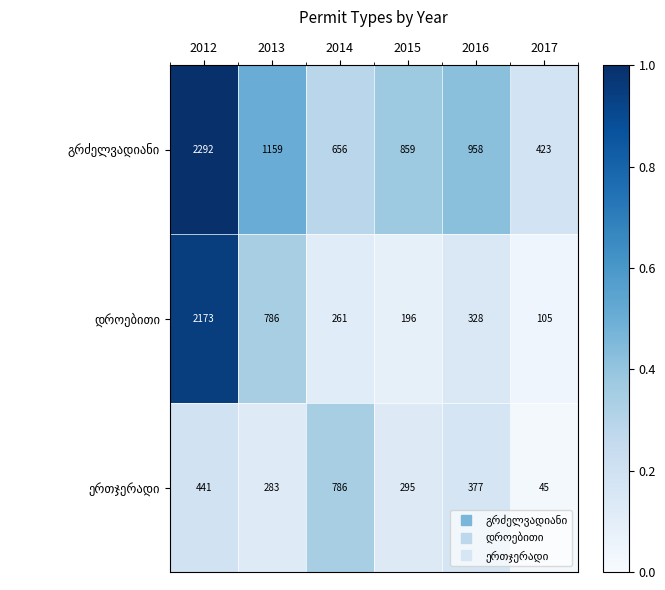

What is the total value across all series at 2013?

2228